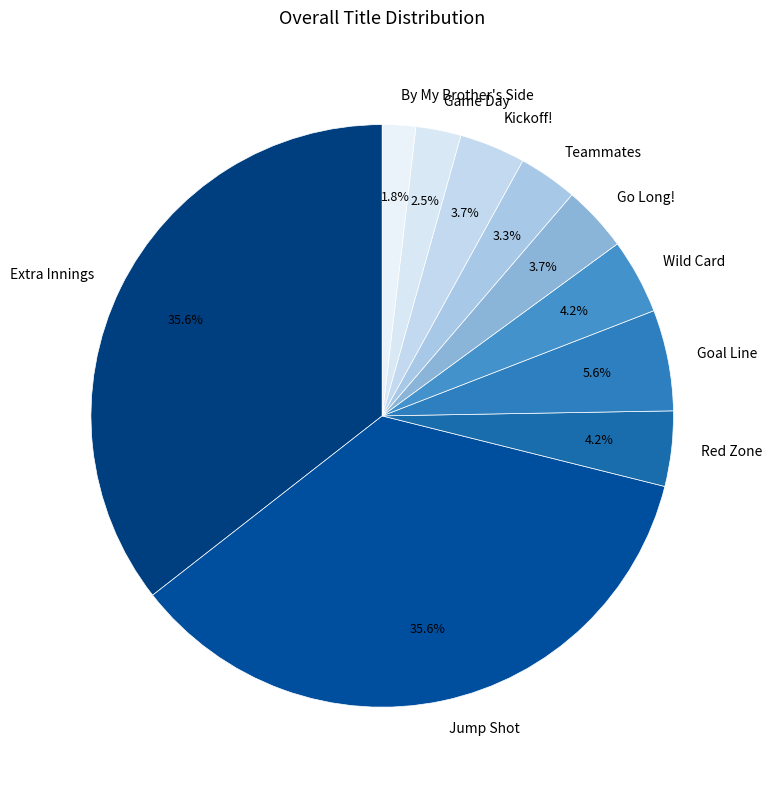

Is there any slice that represents more than half of the pie?

No